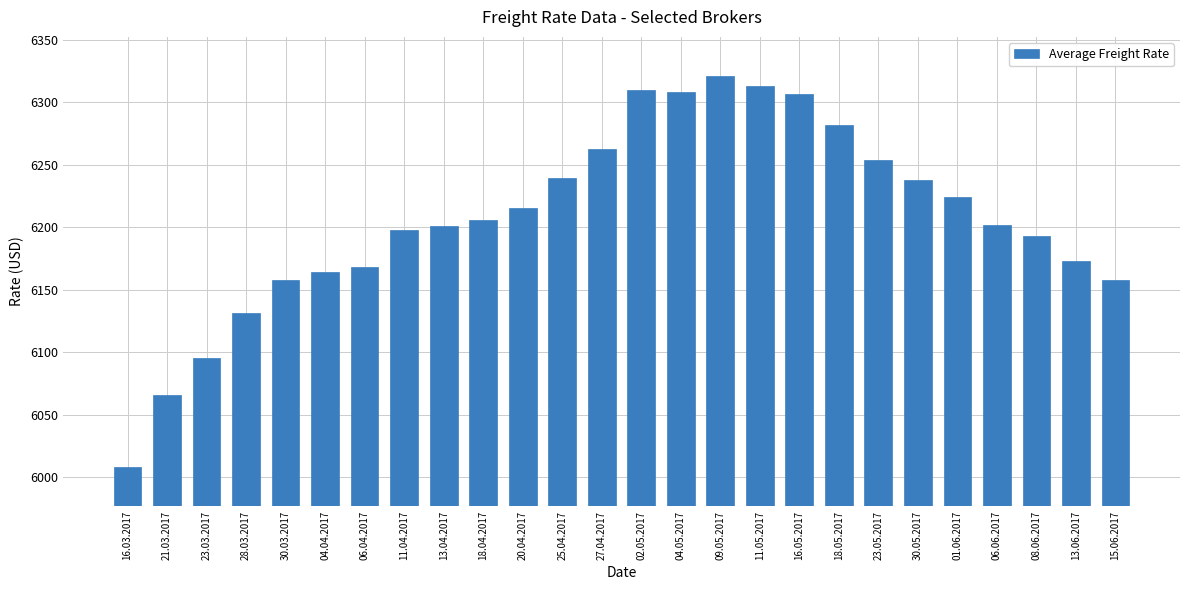

Which category has the lowest value across all series?

16.03.2017